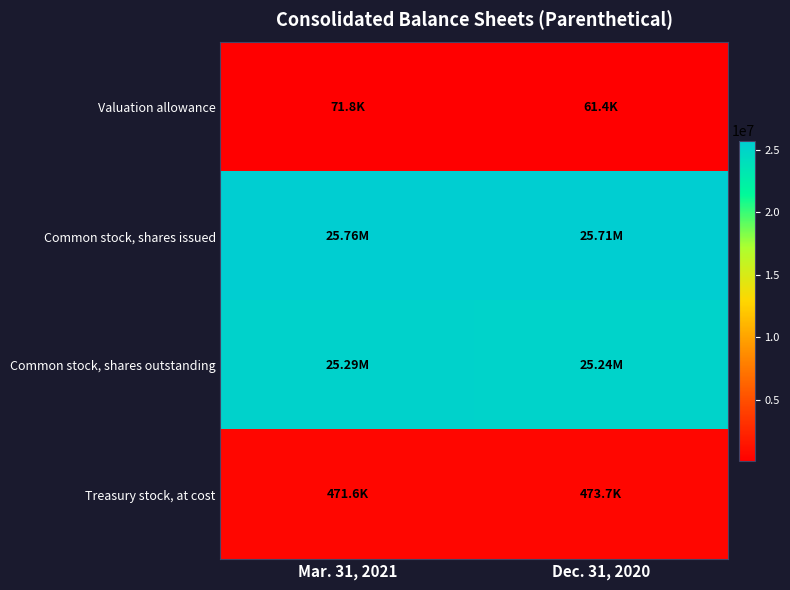

Reading left to right, transcribe all the data shown in this chart.

Valuation allowance: Mar. 31, 2021=71844	Dec. 31, 2020=61408
Common stock, shares issued: Mar. 31, 2021=25762538	Dec. 31, 2020=25713408
Common stock, shares outstanding: Mar. 31, 2021=25290908	Dec. 31, 2020=25239748
Treasury stock, at cost: Mar. 31, 2021=471630	Dec. 31, 2020=473660